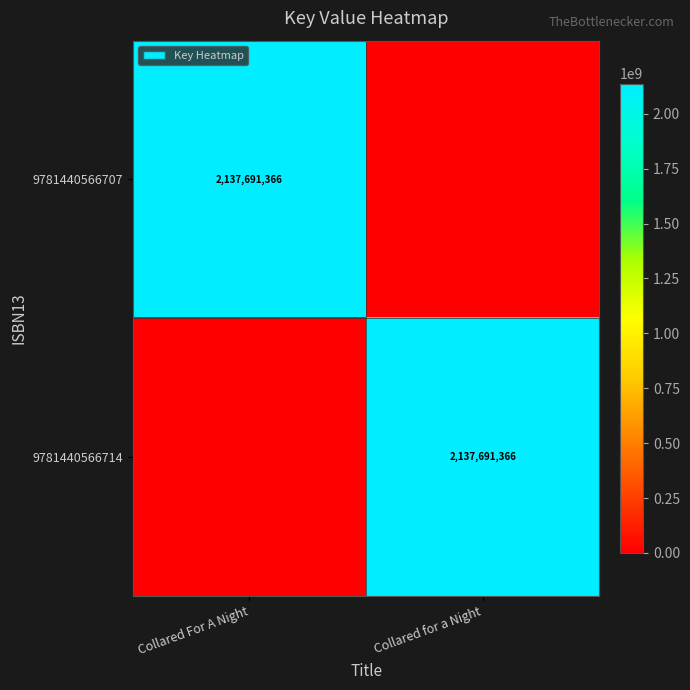

True or false: 9781440566714 has a value of 703198773 at Collared for a Night.

False